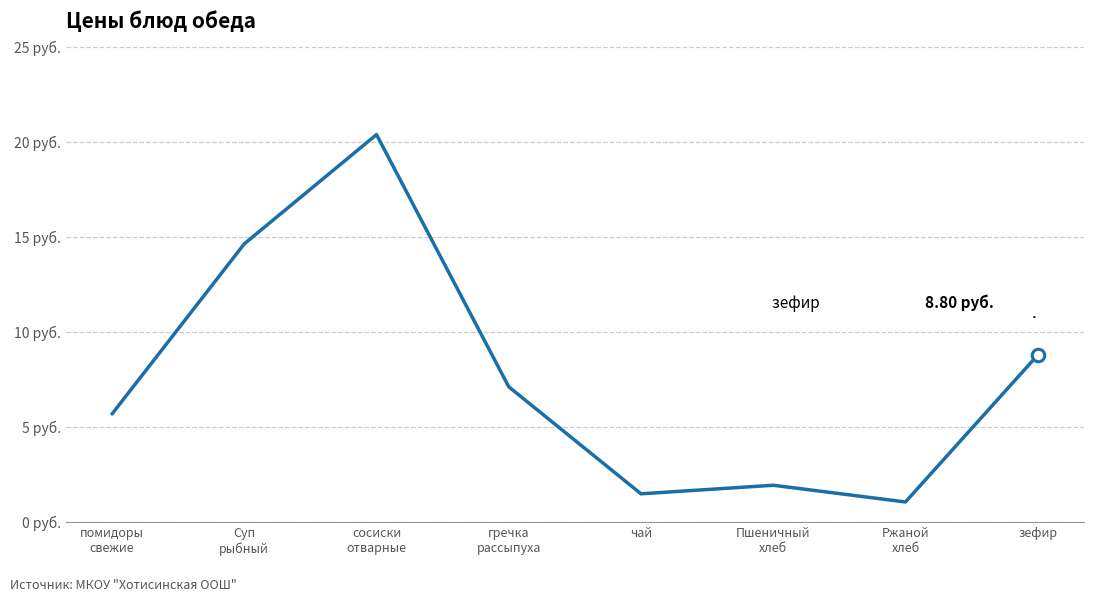

List the labels in order of value, largest first.

сосиски
отварные, Суп
рыбный, зефир, гречка
рассыпуха, помидоры
свежие, Пшеничный
хлеб, чай, Ржаной
хлеб